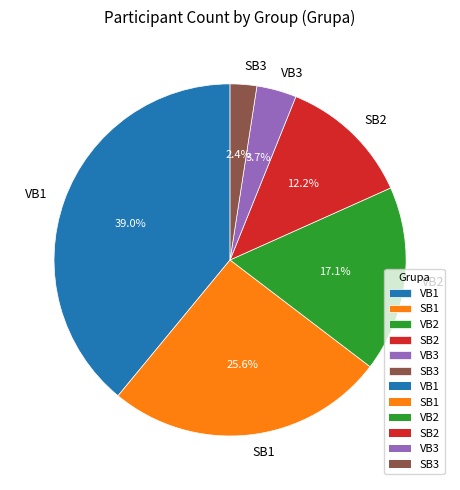

What portion of the pie excludes VB2?

82.9%